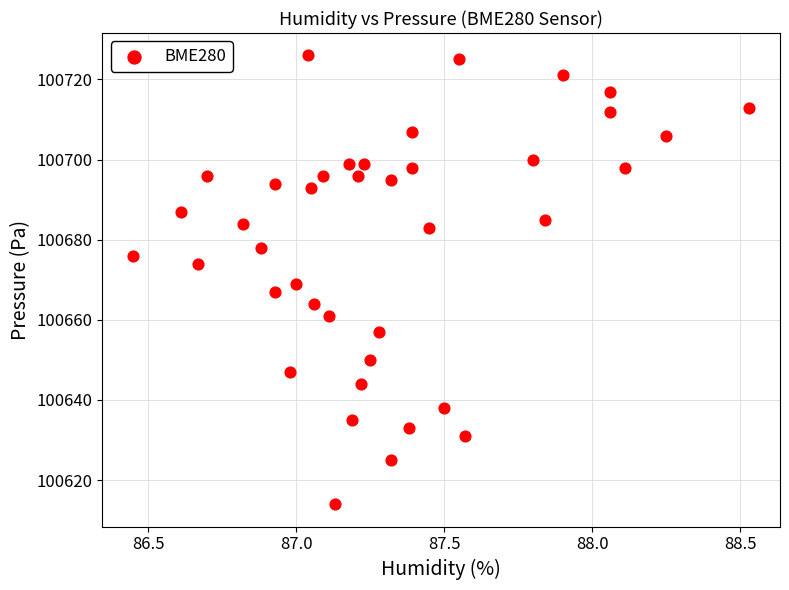

What is the range of Y values (max minus min)?

112